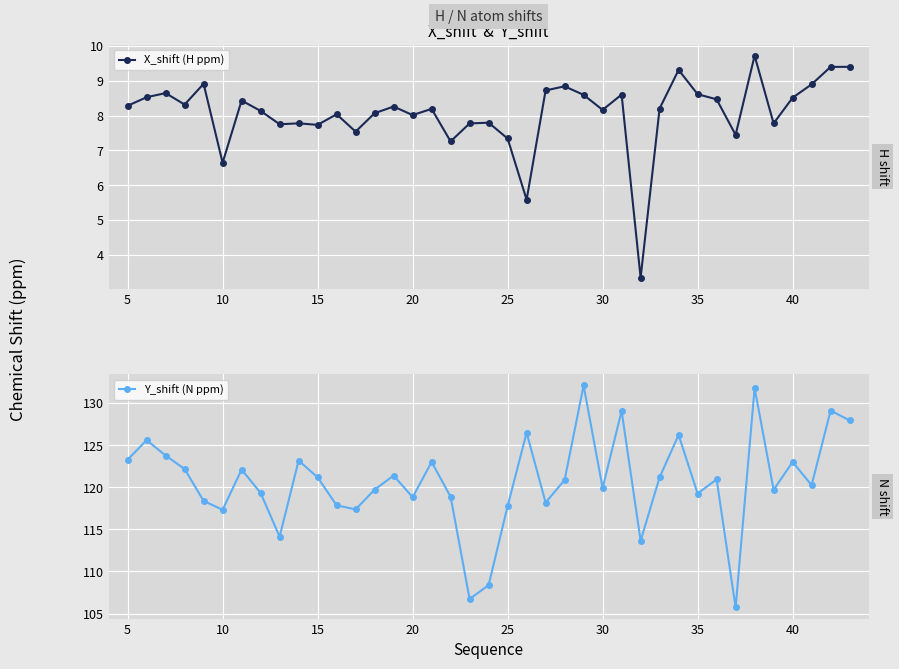

True or false: X_shift (H ppm) has more than 2 interior local peaks.

True